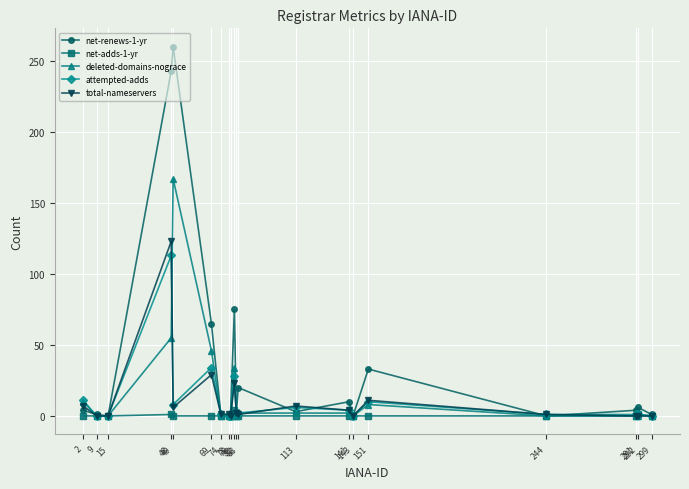

What is the average value of the deleted-domains-nograce series?

16